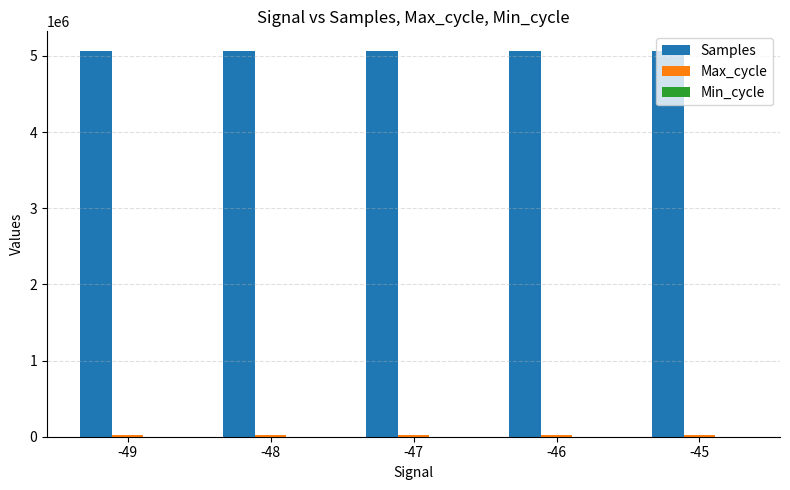

Count the number of categories in the chart.

5